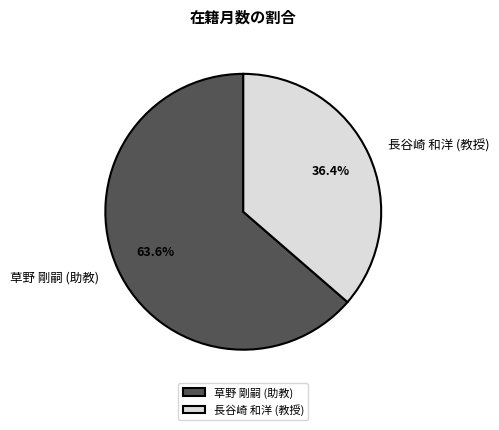

To the nearest percent, what is the difference between the 草野 剛嗣 (助教) and 長谷崎 和洋 (教授) slice percentages?

27%